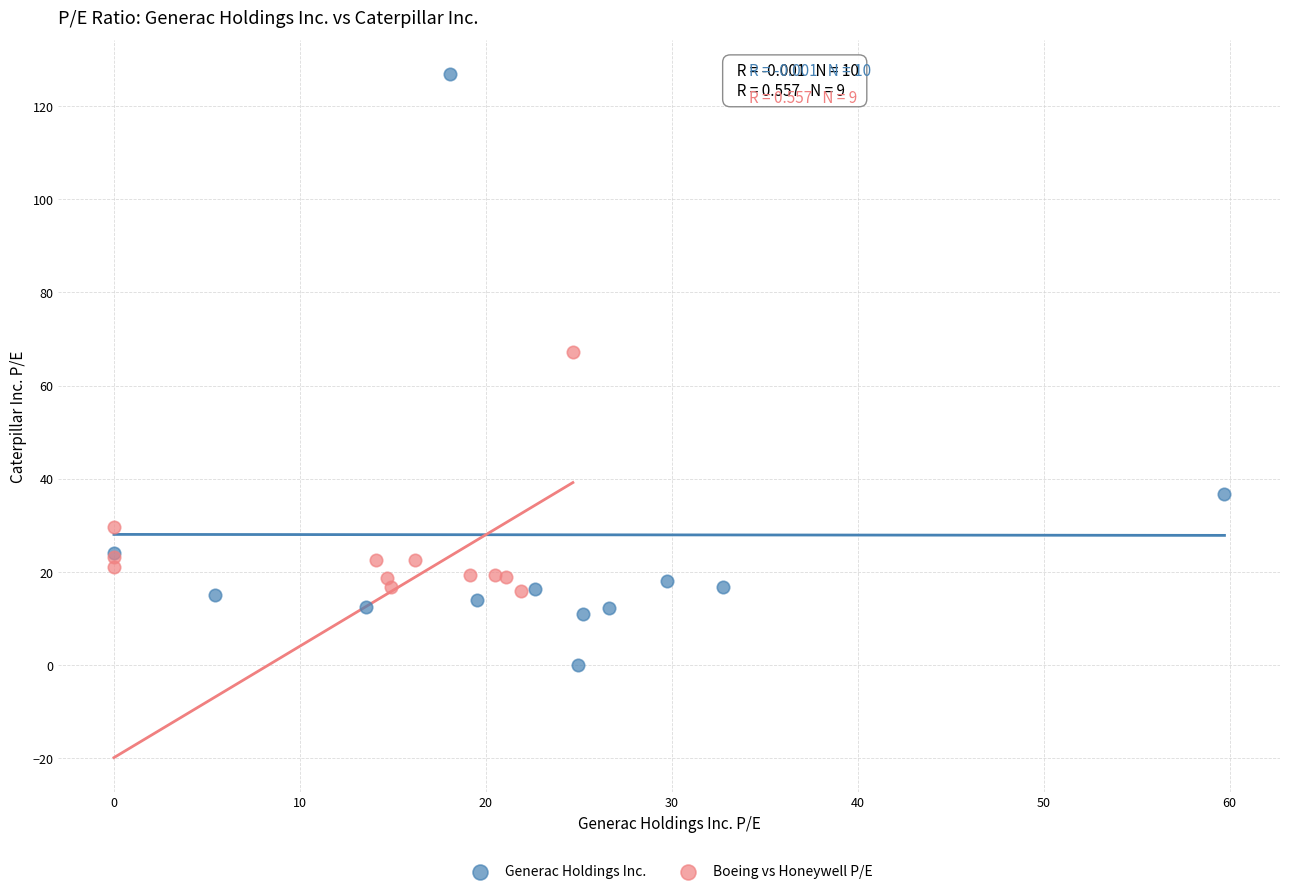

Which series contains the lowest Y value?

Generac Holdings Inc.